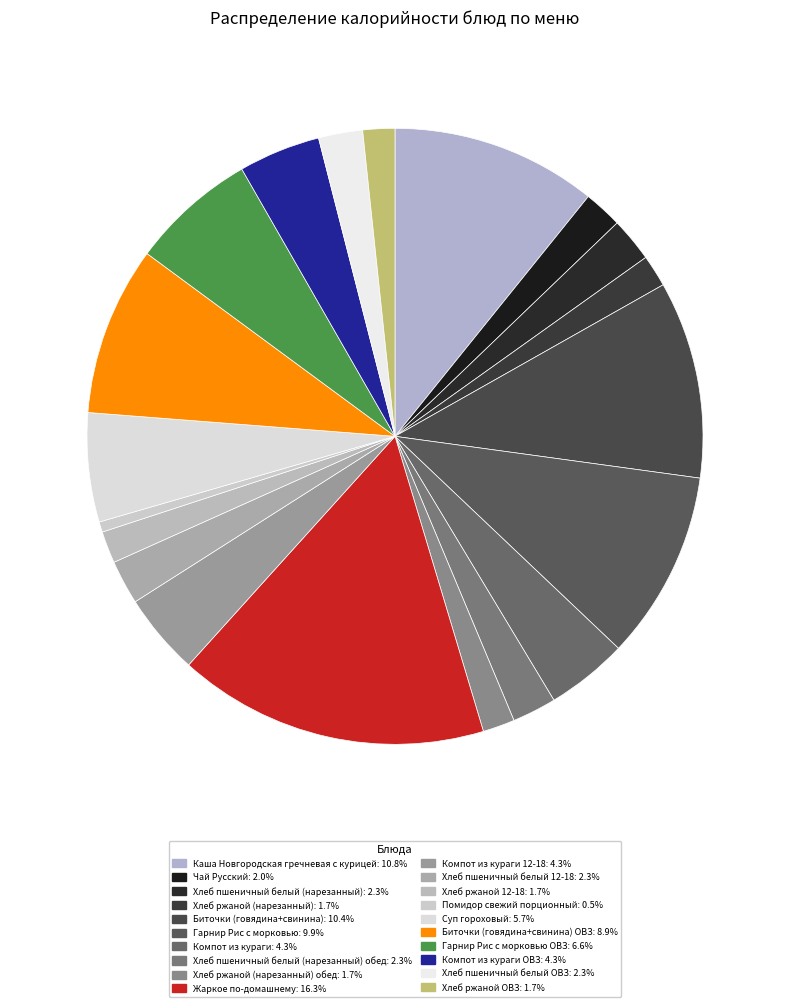

Rank the categories by value from highest to lowest.

Жаркое по-домашнему, Каша Новгородская гречневая с курицей, Биточки (говядина+свинина), Гарнир Рис с морковью, Биточки (говядина+свинина) ОВЗ, Гарнир Рис с морковью ОВЗ, Суп гороховый, Компот из кураги, Компот из кураги 12-18, Компот из кураги ОВЗ, Хлеб пшеничный белый (нарезанный), Хлеб пшеничный белый (нарезанный) обед, Хлеб пшеничный белый 12-18, Хлеб пшеничный белый ОВЗ, Чай Русский, Хлеб ржаной (нарезанный), Хлеб ржаной (нарезанный) обед, Хлеб ржаной 12-18, Хлеб ржаной ОВЗ, Помидор свежий порционный